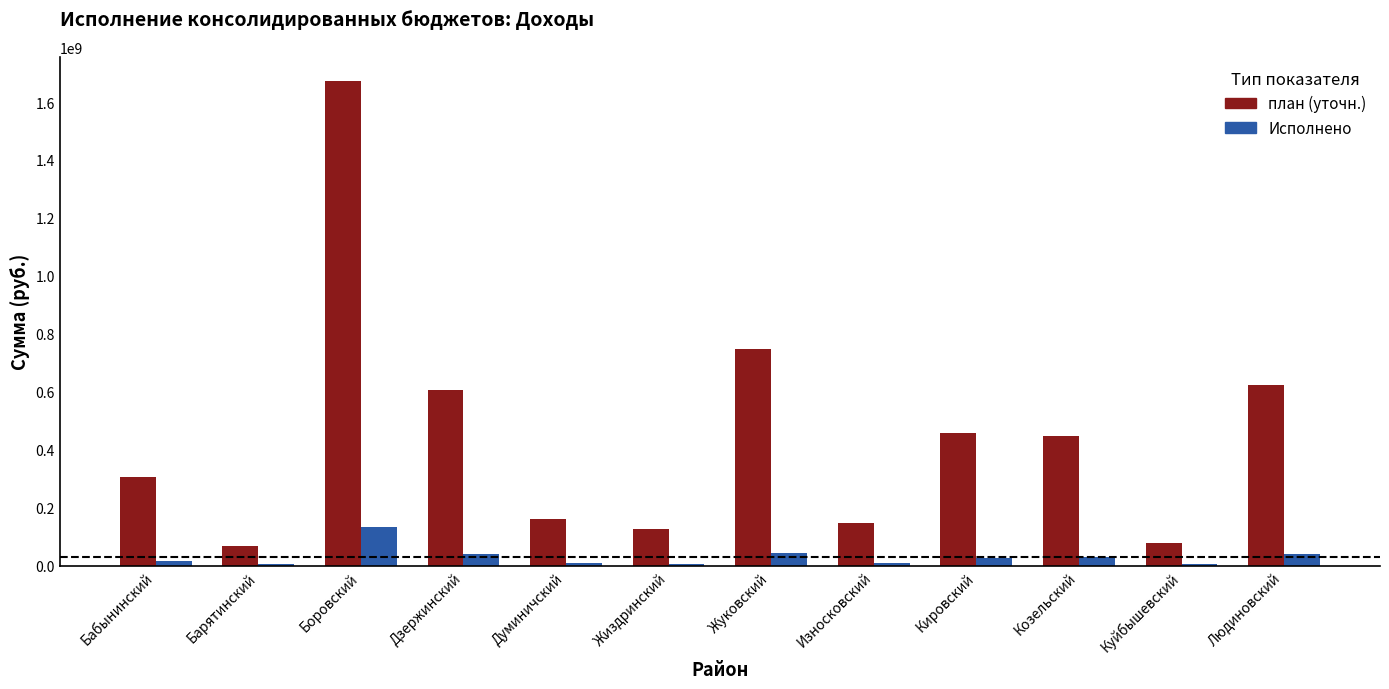

Where does the план (уточн.) series first go above 448430966?

Боровский